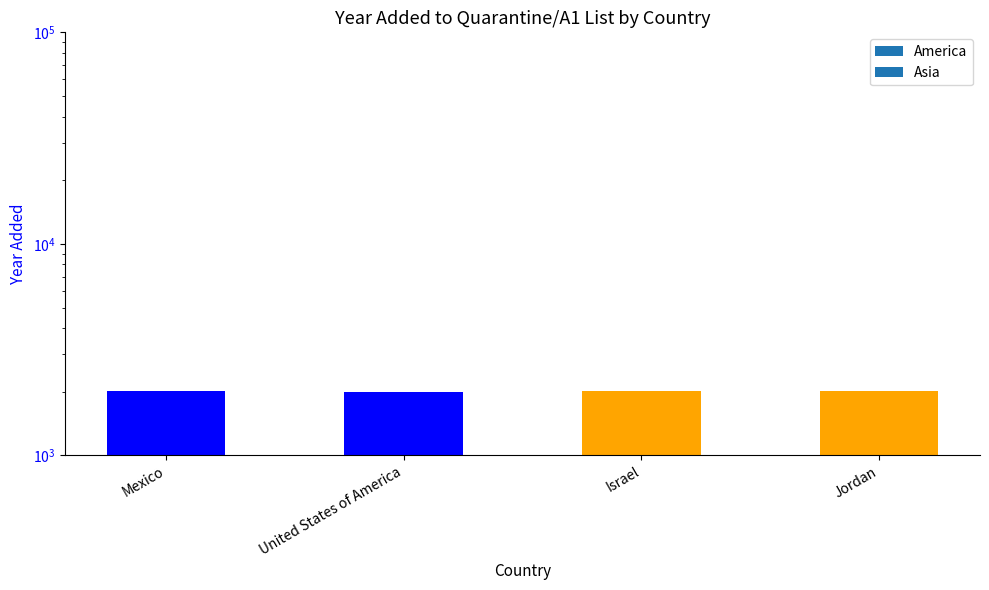

Which category has the lowest value across all series?

United States of America